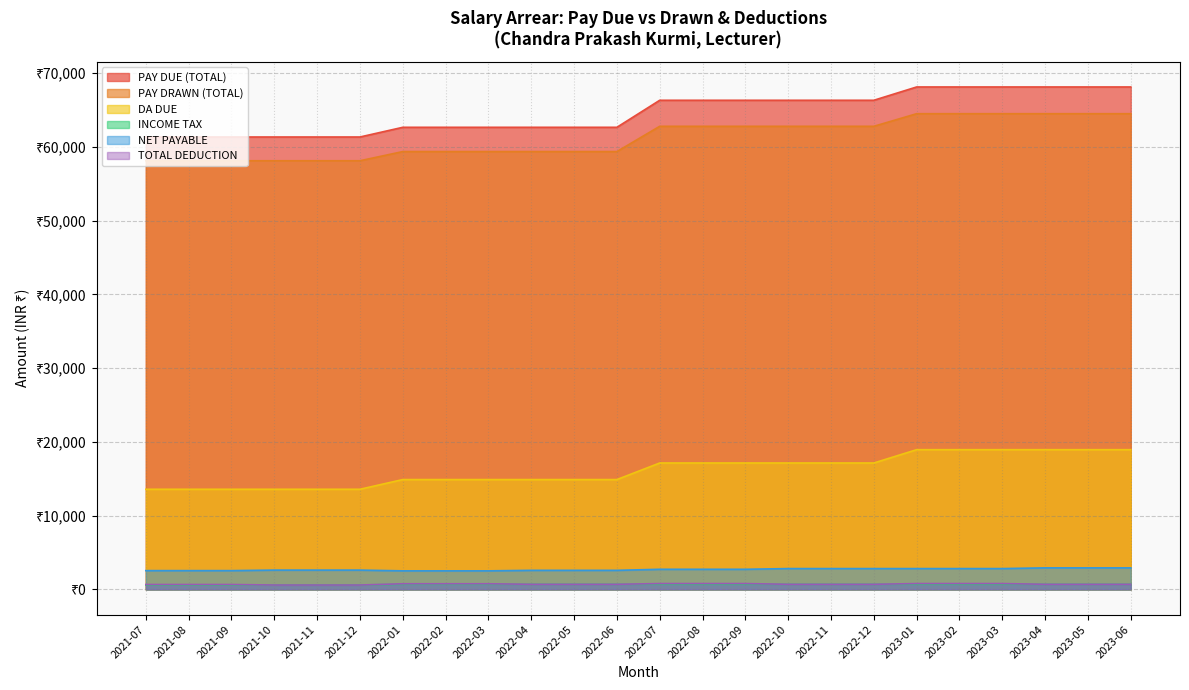

What position from the left is 2023-02?

20